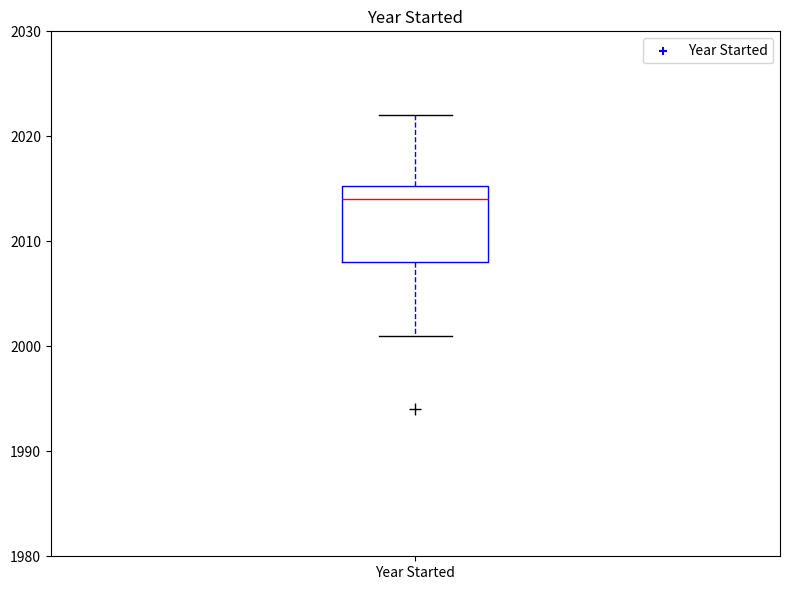

Transcribe this box plot: give where the median line is, the range the box spans, and where the two whiskers end, as read against the y-axis. The values are not printed on the chart, so give them approximately, as read against the axis.

median 2014, box 2008 to 2015, whiskers 2001 to 2022